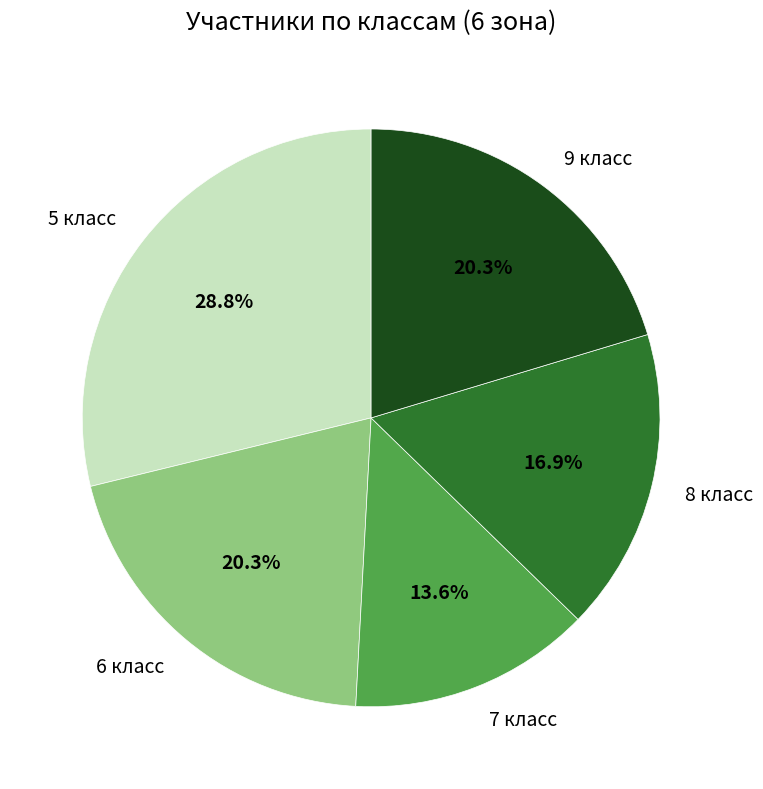

Is there a majority slice in this chart?

No